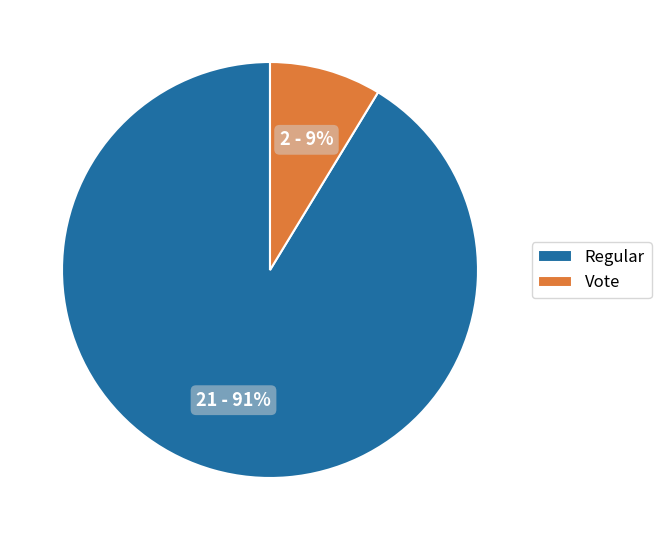

Which category has the smallest portion of the pie?

Vote